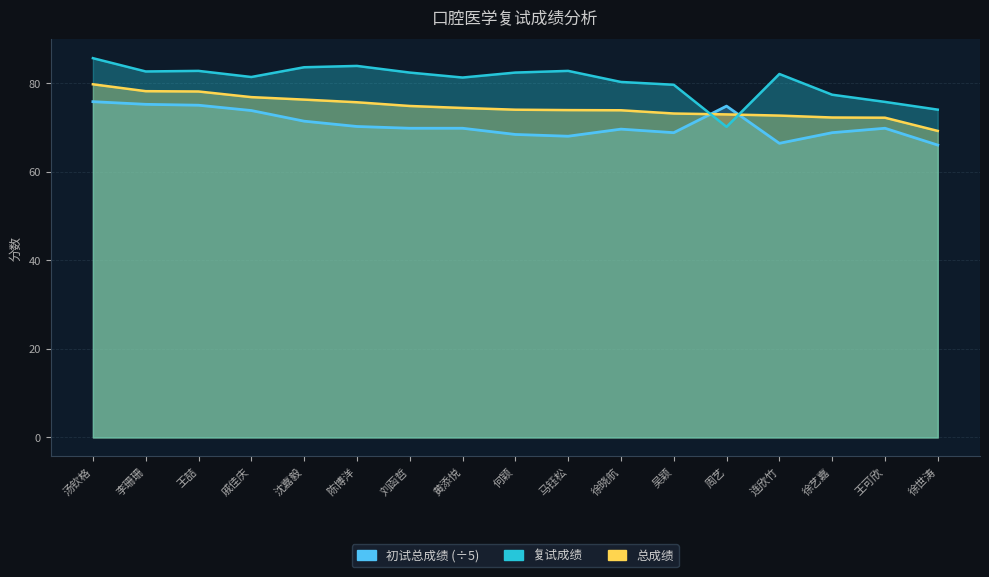

True or false: 初试总成绩 and 复试成绩 intersect in this chart.

True